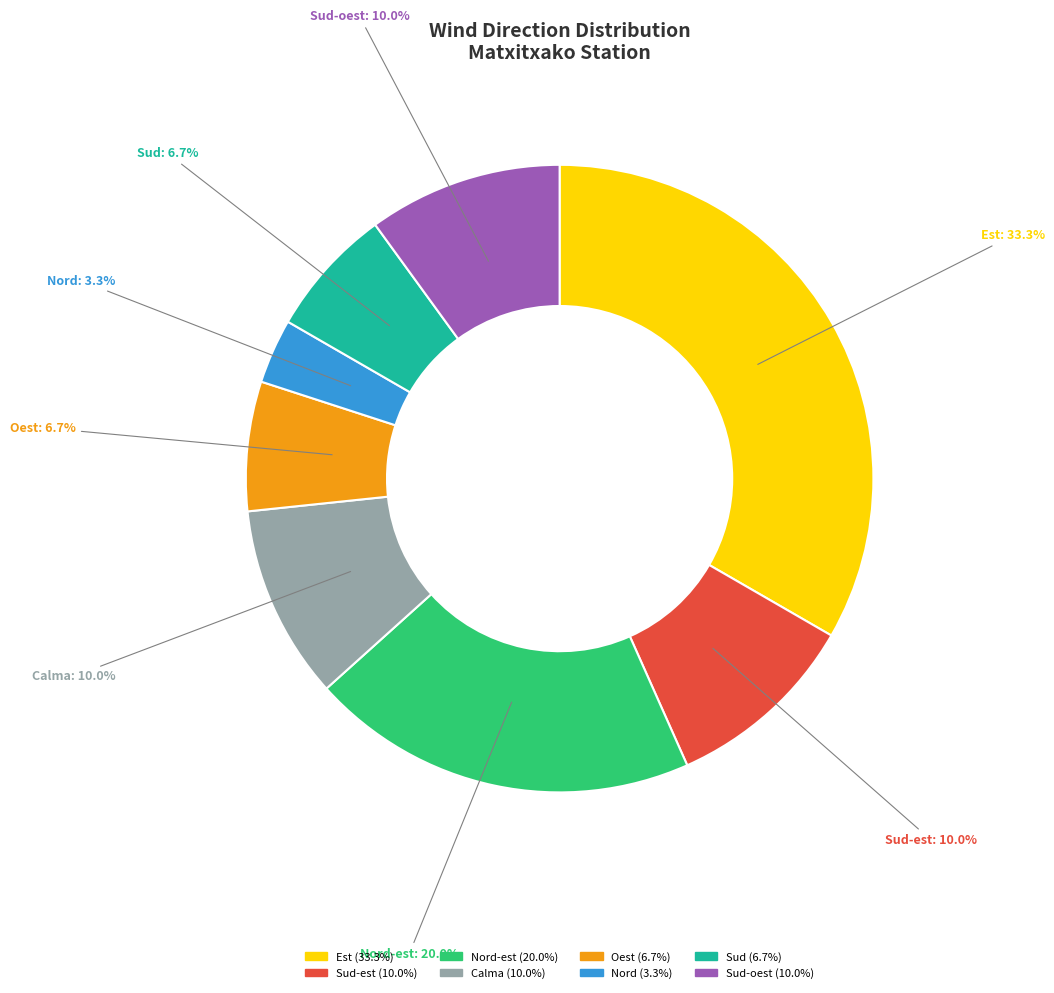

Does Calma represent more than half of the total?

No